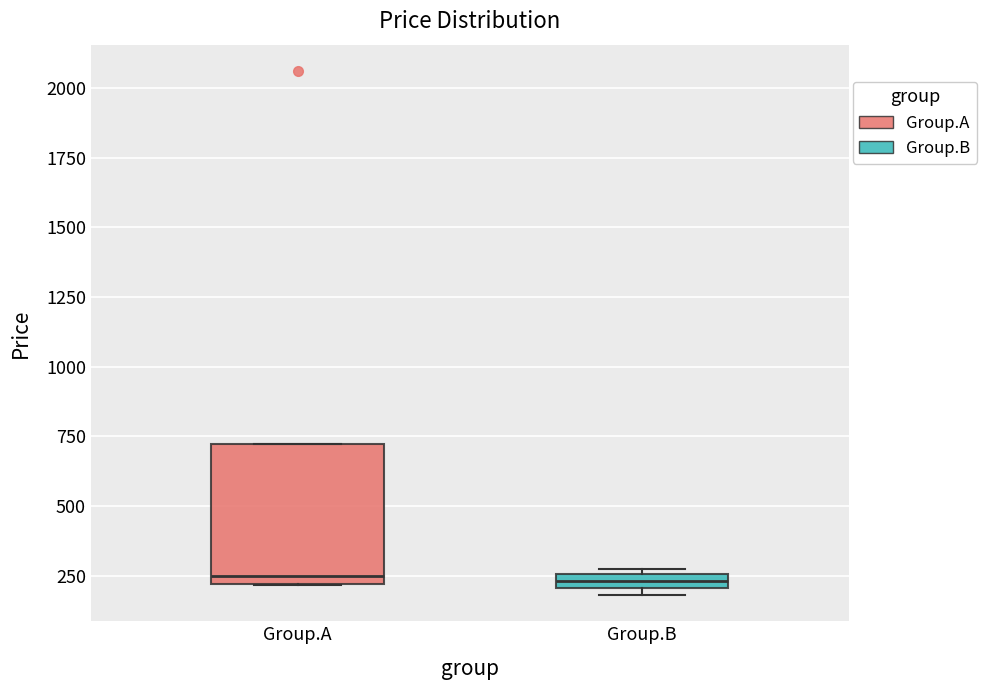

Where is the lower edge of the box for Group.A on the y-axis? The values are not printed on the chart, so give them approximately, as read against the axis.

200